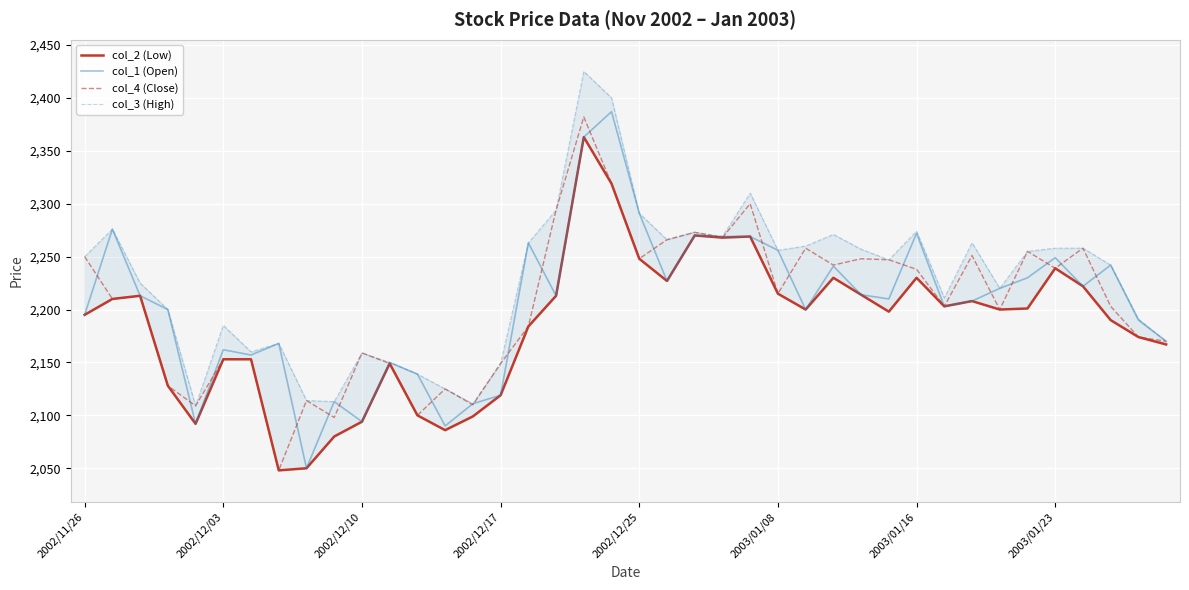

How many values in the col_4 (Close) series exceed 2213?

19